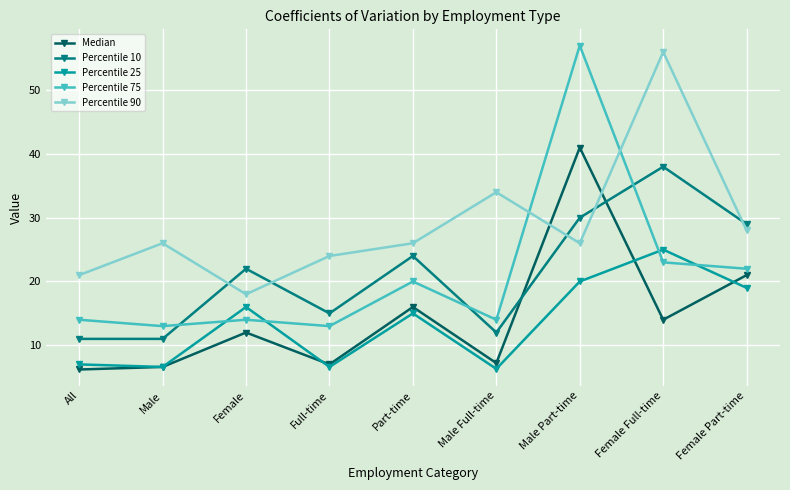

Which series has the largest range (max minus min)?

Percentile 75